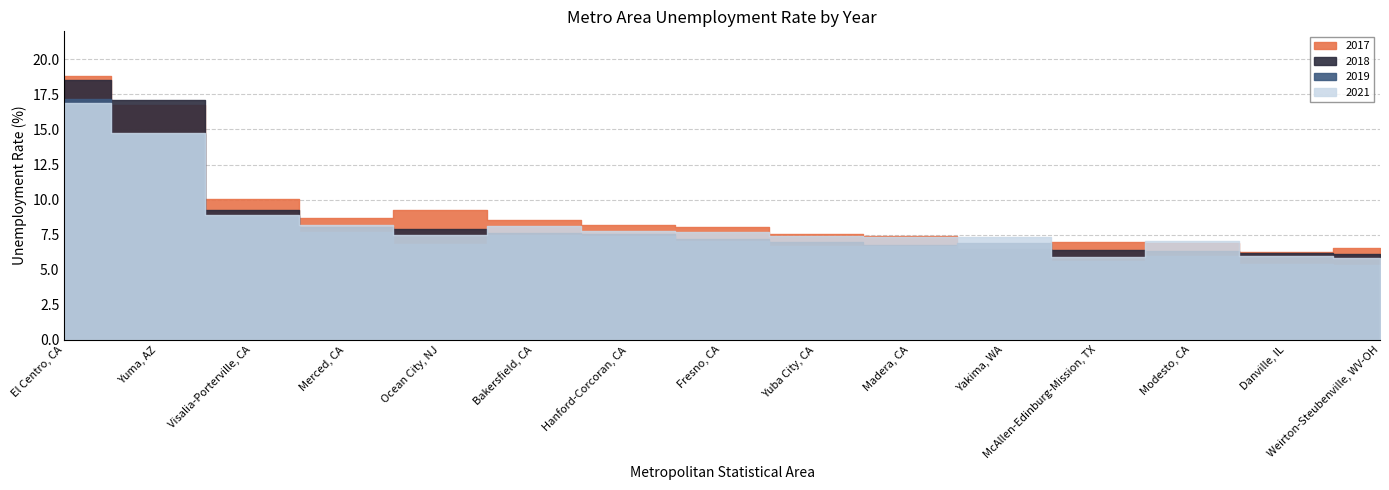

The 2018 series shows 6.4 at McAllen-Edinburg-Mission, TX. True or false?

True